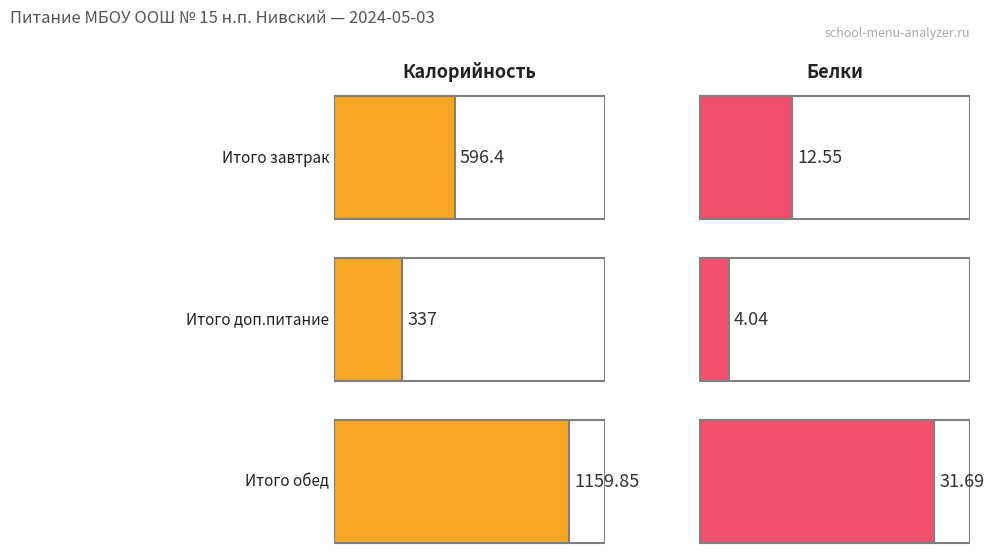

At which category does the chart reach its peak across all series?

Итого обед